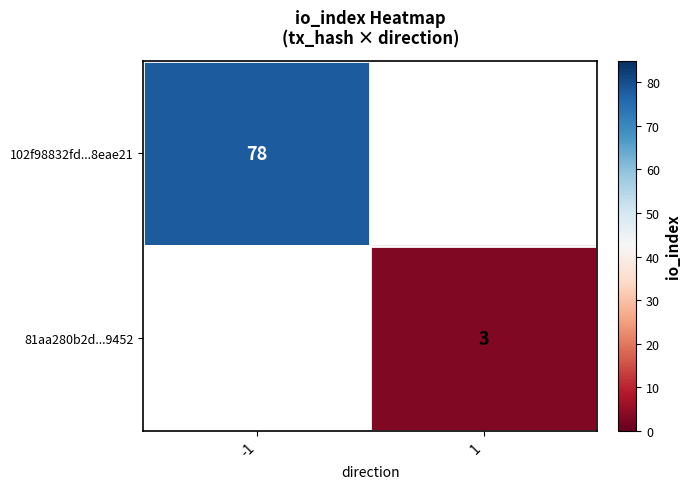

Is the value of 102f98832fd...8eae21 at -1 greater than the value of 81aa280b2d...9452 at 1?

Yes